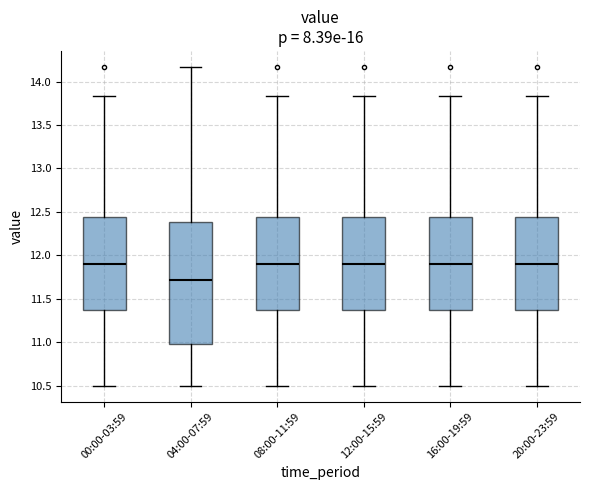

Reading left to right, read every box against the y-axis: the position of its median line, the range the box covers, and the ends of its whiskers. The values are not printed on the chart, so give them approximately, as read against the axis.

00:00-03:59: median 11.90, box 11.35 to 12.45, whiskers 10.50 to 13.85
04:00-07:59: median 11.70, box 11.00 to 12.40, whiskers 10.50 to 14.15
08:00-11:59: median 11.90, box 11.35 to 12.45, whiskers 10.50 to 13.85
12:00-15:59: median 11.90, box 11.35 to 12.45, whiskers 10.50 to 13.85
16:00-19:59: median 11.90, box 11.35 to 12.45, whiskers 10.50 to 13.85
20:00-23:59: median 11.90, box 11.35 to 12.45, whiskers 10.50 to 13.85